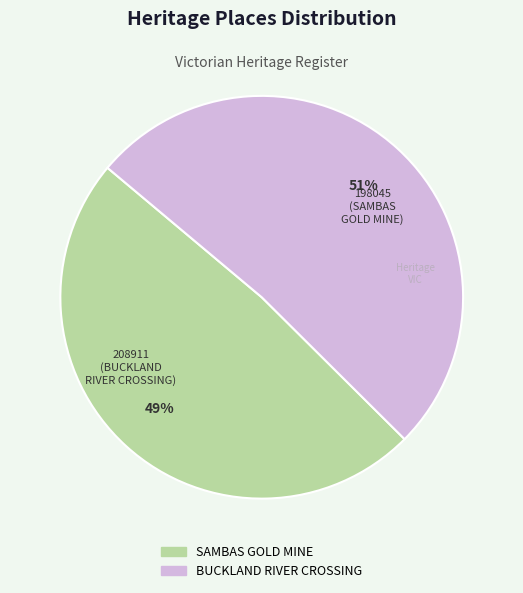

Is there any slice that represents more than half of the pie?

Yes